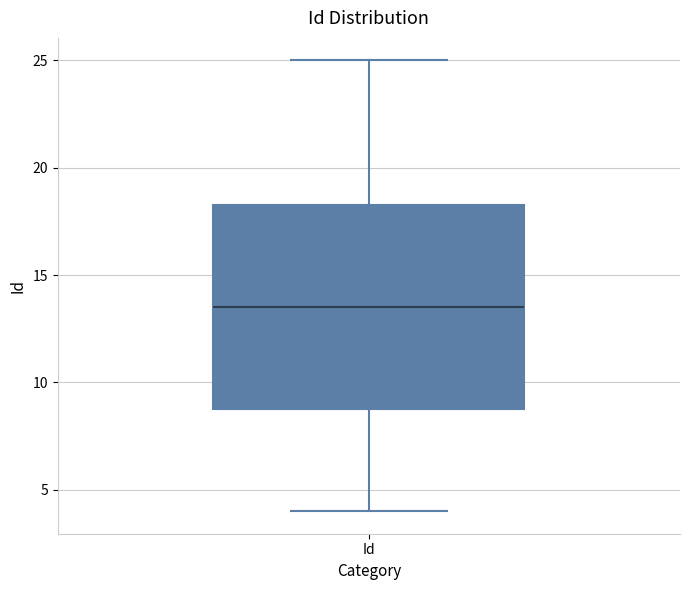

Where is the lower edge of the box for Id on the y-axis? The values are not printed on the chart, so give them approximately, as read against the axis.

9.0